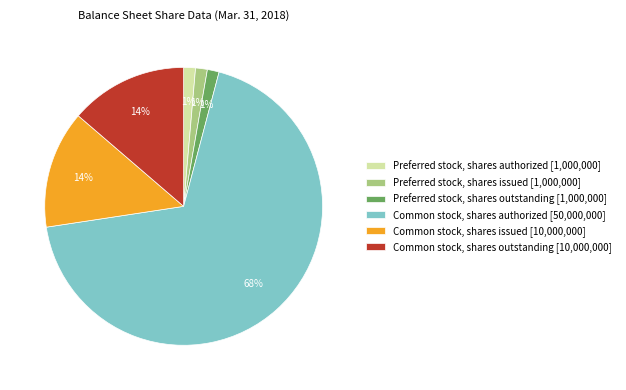

To the nearest percent, what portion does Preferred stock, shares authorized represent?

1%